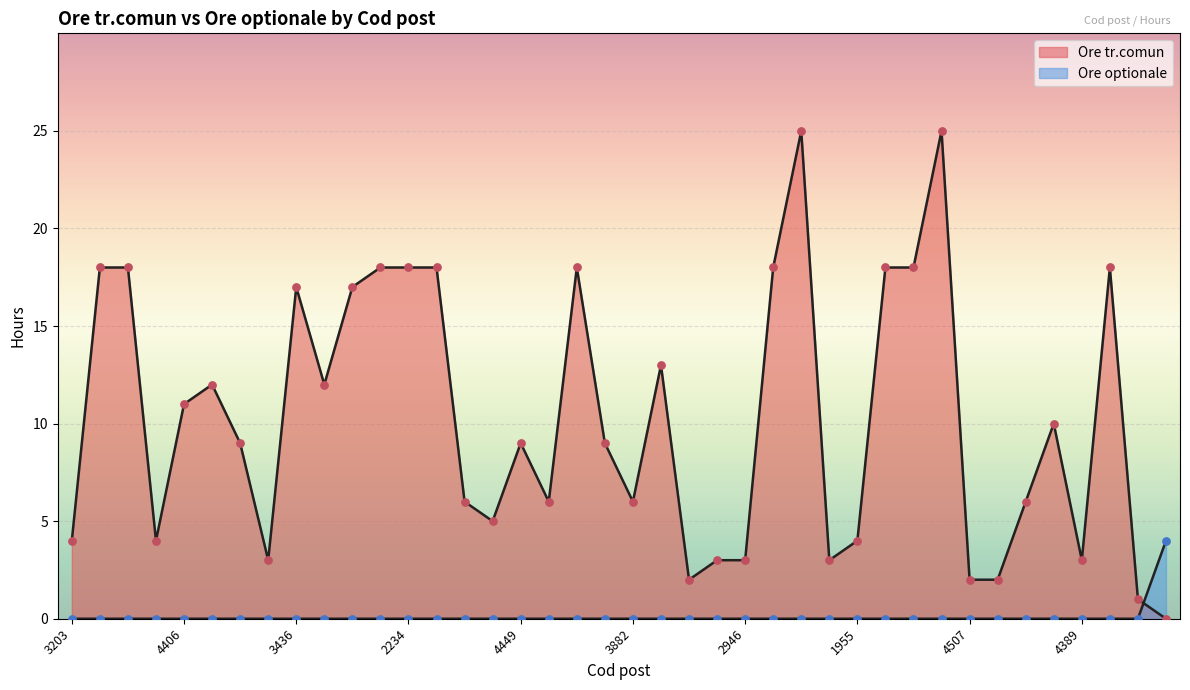

At which category is the sum across all series the highest?

2962